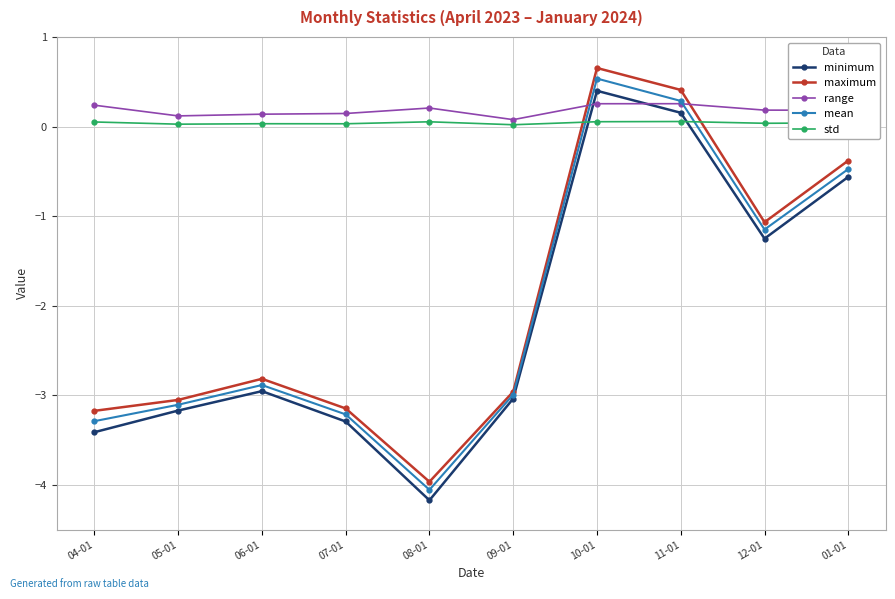

What is the sum of the maximum values at 09-01 and 12-01?

-4.0